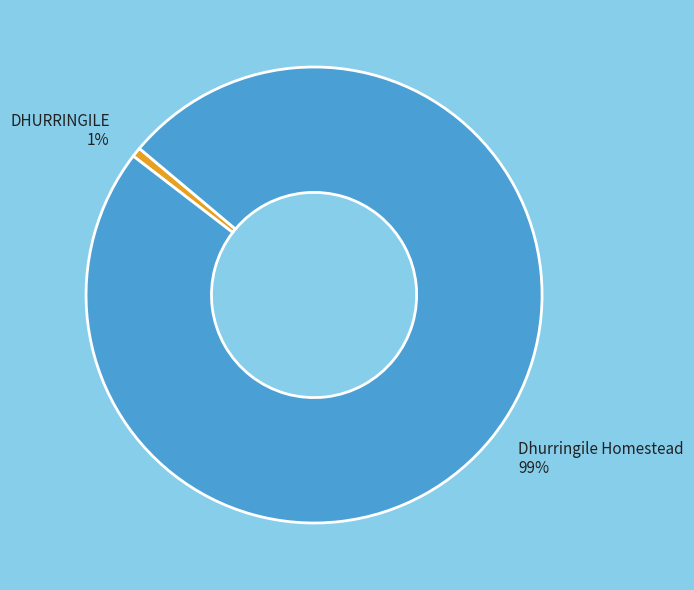

Is there any slice that represents more than half of the pie?

Yes